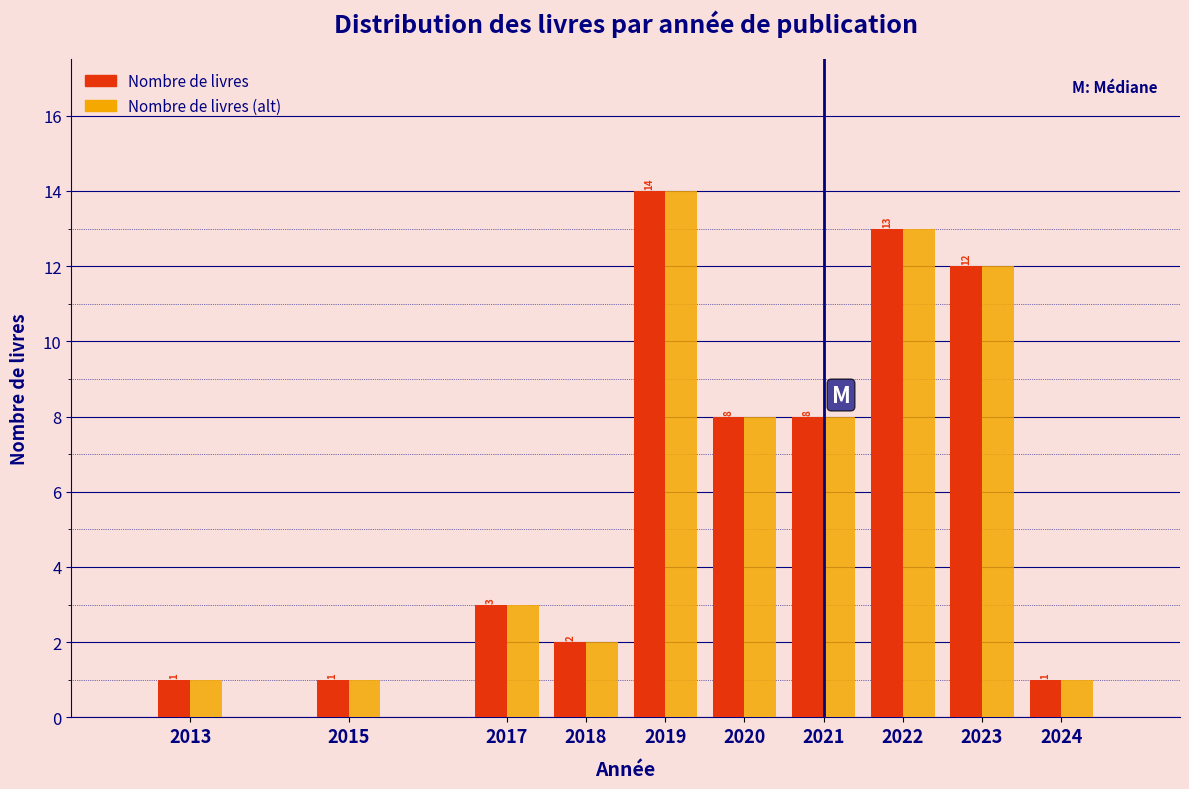

Reading left to right, what are all the values shown in this chart?

Nombre de livres: 1	1	3	2	14	8	8	13	12	1
Nombre de livres (alt): 1	1	3	2	14	8	8	13	12	1